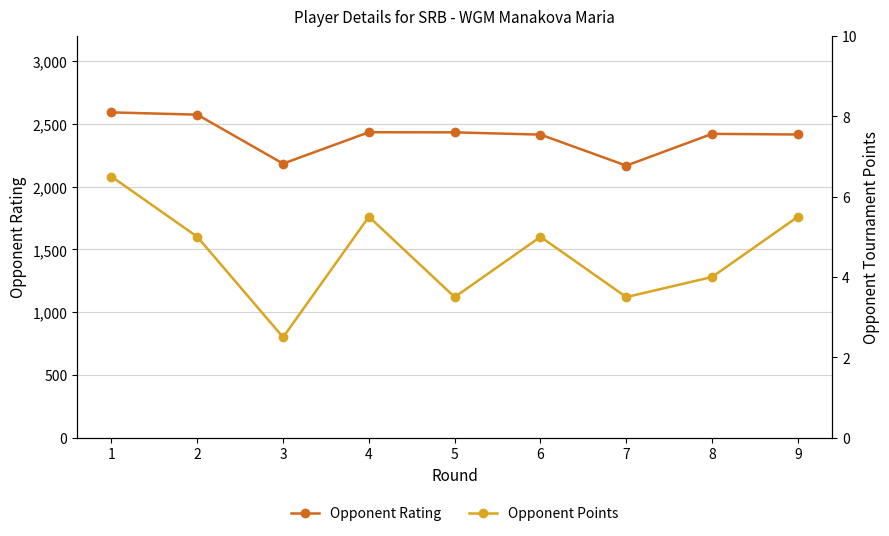

What is the smallest value displayed?

2.5